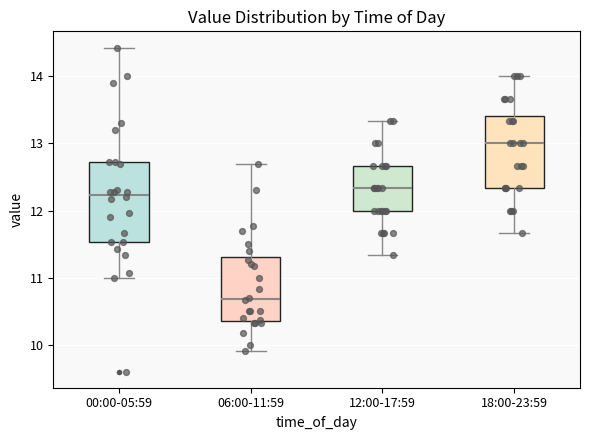

Where is the lower edge of the box for 06:00-11:59 on the y-axis? The values are not printed on the chart, so give them approximately, as read against the axis.

10.4